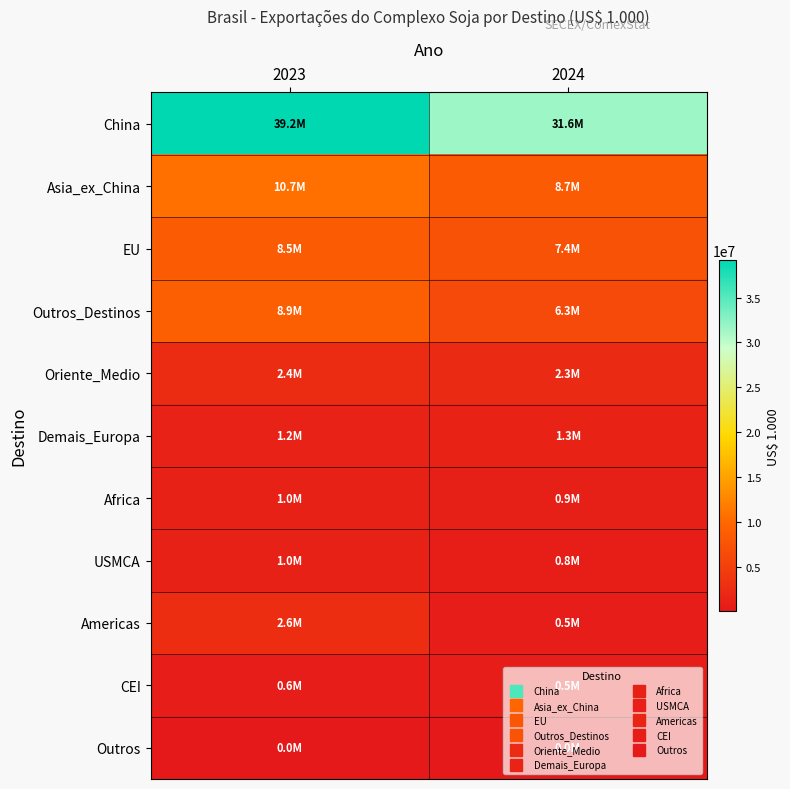

Which series changed the most between 2023 and 2024?

China